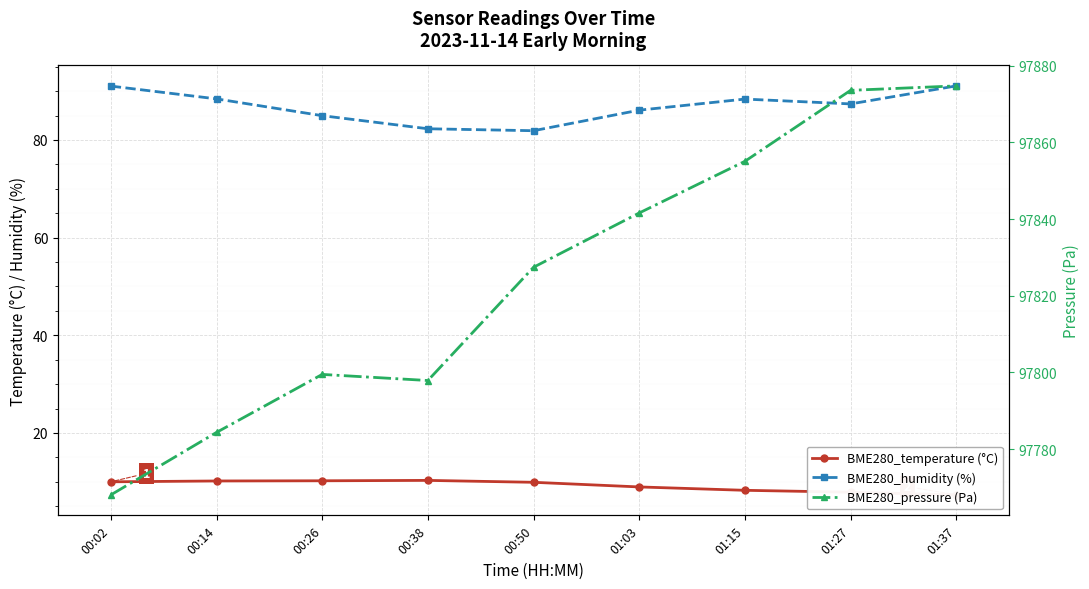

Read the BME280_temperature (°C) value at 01:27.

7.9